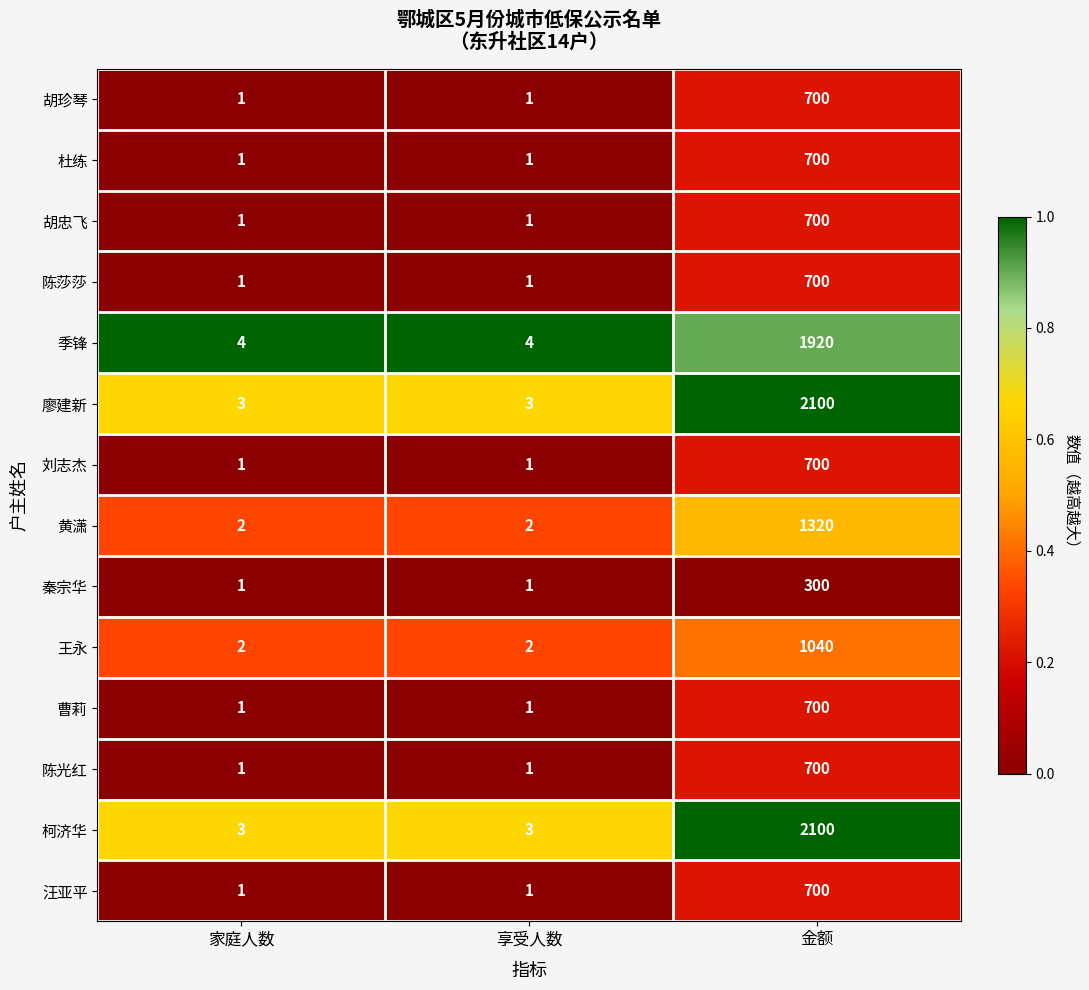

What is the spread (max minus min) of values at 金额?

1800